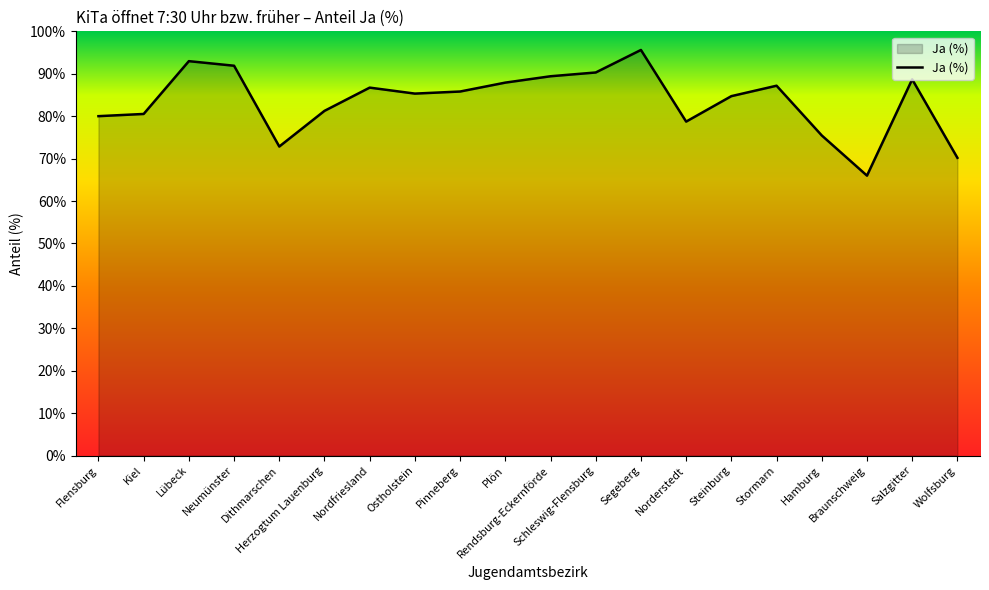

What is the maximum value shown in the chart?

95.6